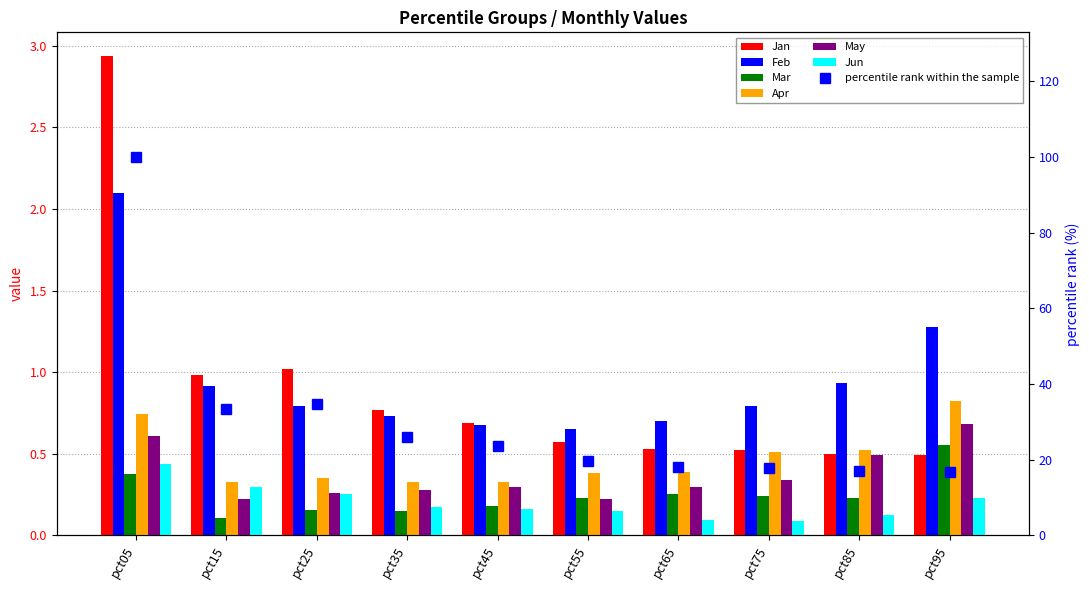

Which series has the largest total across all categories?

Feb